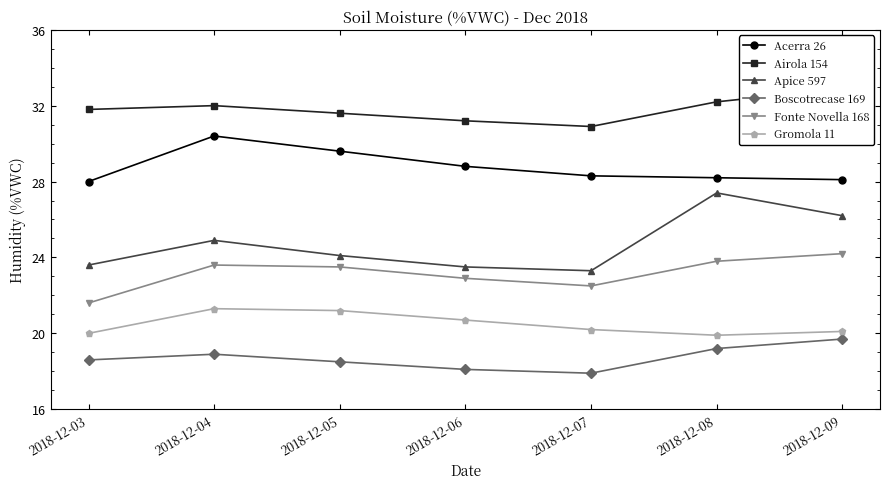

Reading left to right, extract all data points from this chart.

Acerra 26: 28.0	30.4	29.6	28.8	28.3	28.2	28.1
Airola 154: 31.8	32.0	31.6	31.2	30.9	32.2	32.9
Apice 597: 23.6	24.9	24.1	23.5	23.3	27.4	26.2
Boscotrecase 169: 18.6	18.9	18.5	18.1	17.9	19.2	19.7
Fonte Novella 168: 21.6	23.6	23.5	22.9	22.5	23.8	24.2
Gromola 11: 20.0	21.3	21.2	20.7	20.2	19.9	20.1